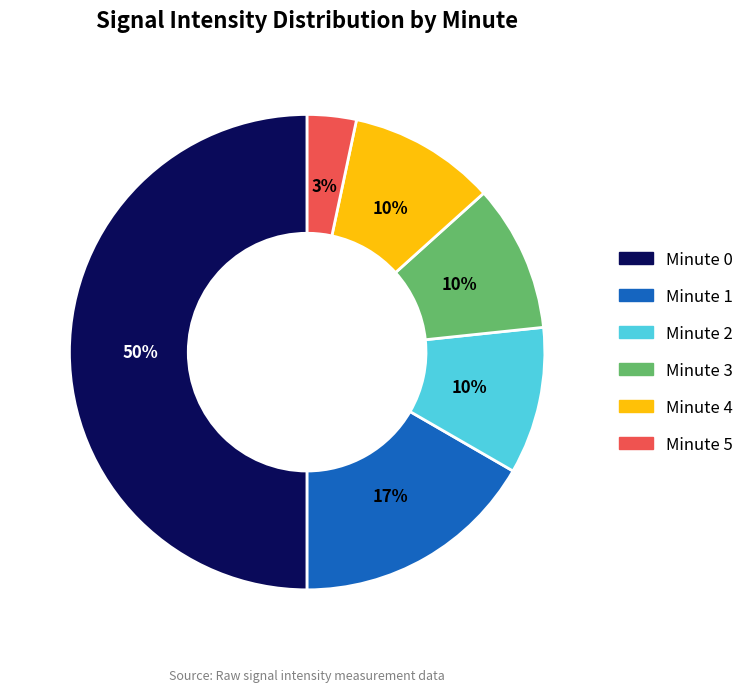

Is Minute 2 the majority of the pie?

No